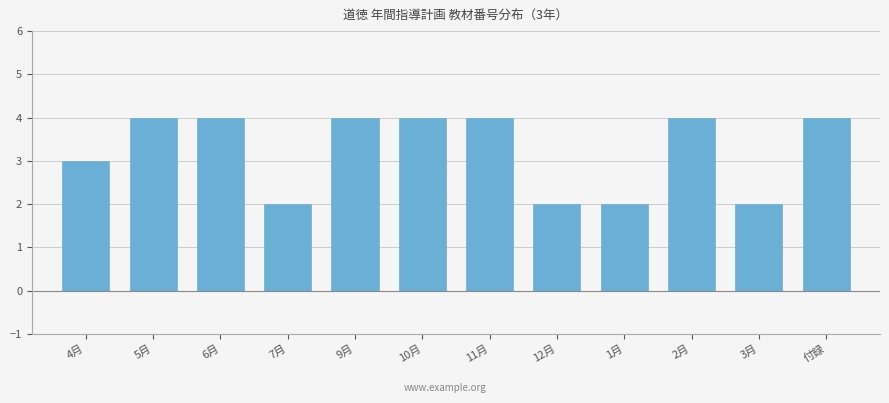

Reading right to left, extract all data points from this chart.

付録=4	3月=2	2月=4	1月=2	12月=2	11月=4	10月=4	9月=4	7月=2	6月=4	5月=4	4月=3